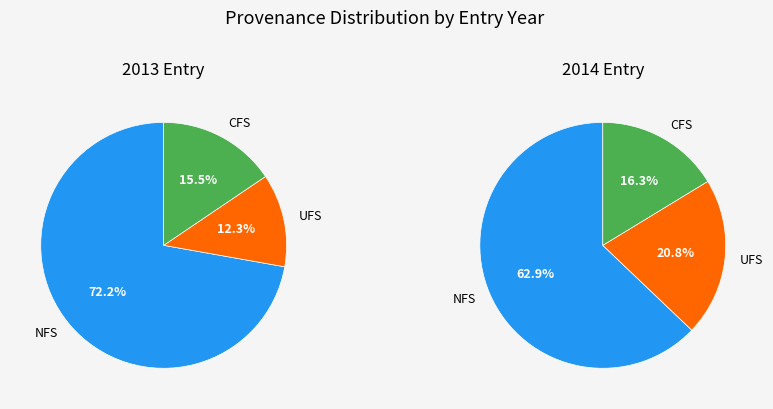

Do 0 and 1 together represent more than half of the pie?

Yes